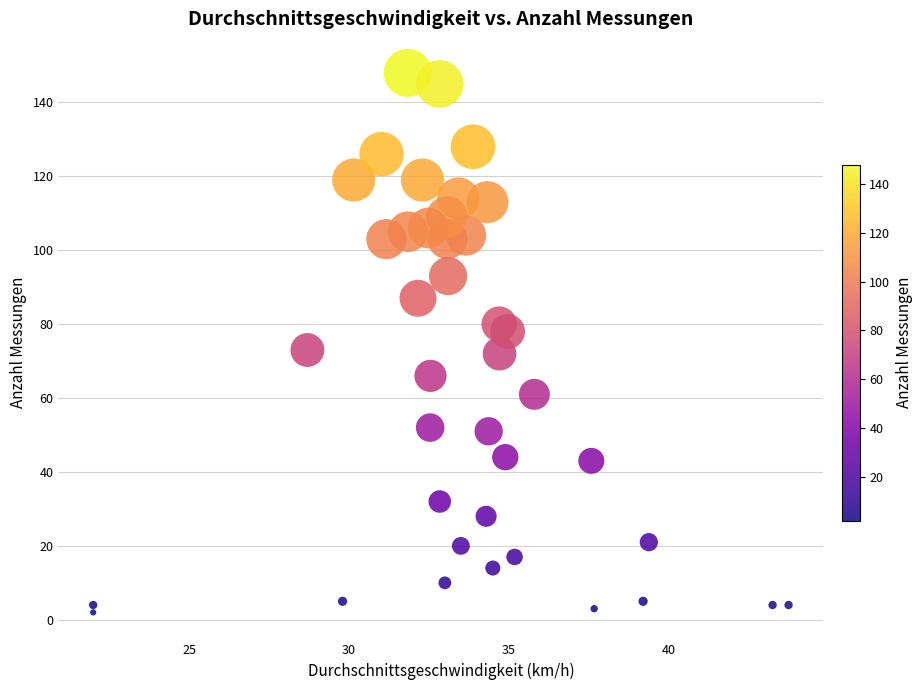

What is the range of Y values (max minus min)?

146